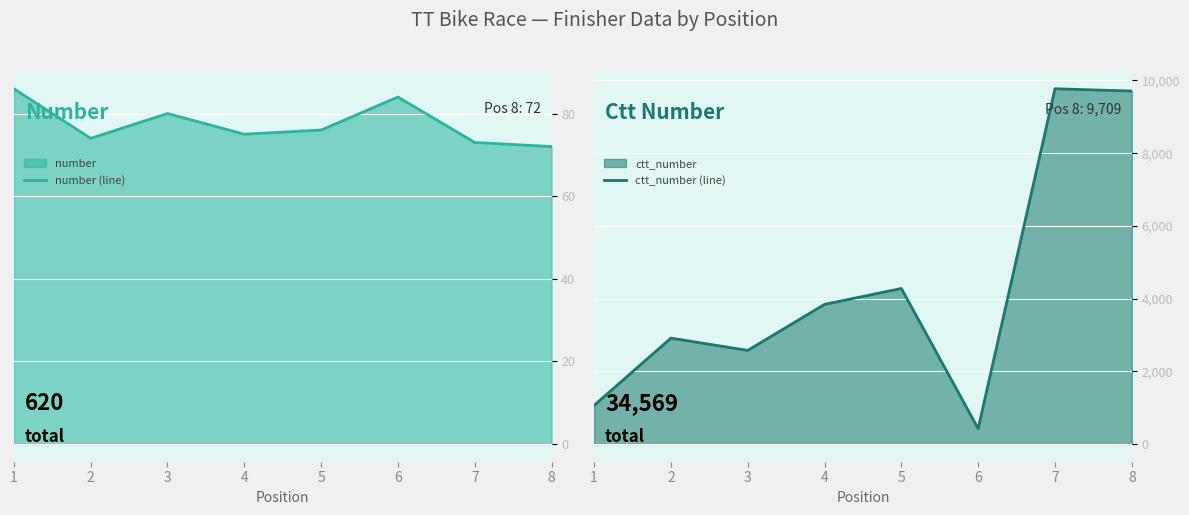

Which series changed the most between 1 and 3?

ctt_number (line)